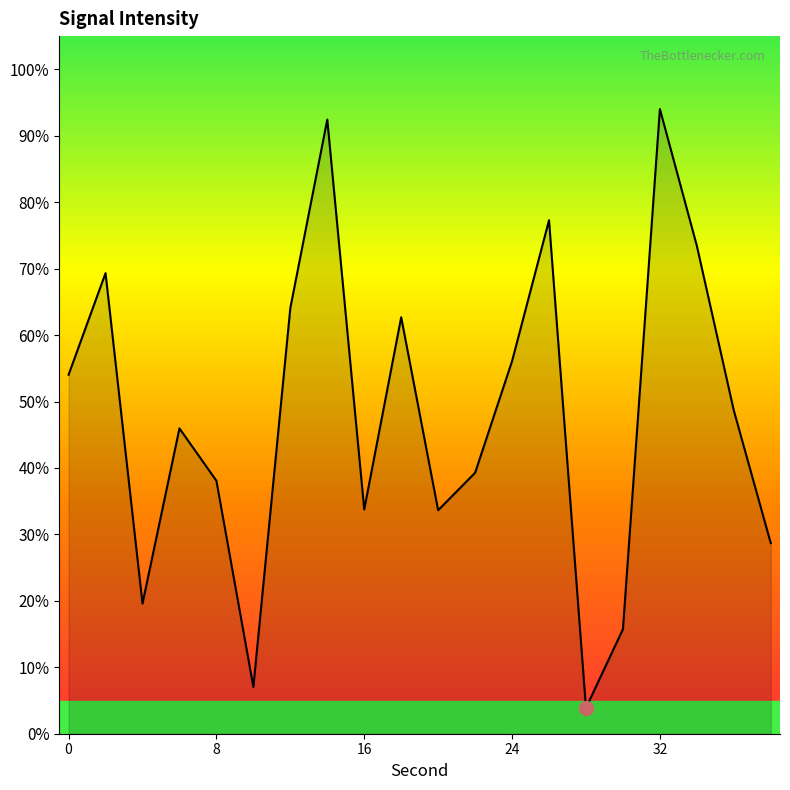

What is the difference between the second highest and minimum values?

88.6